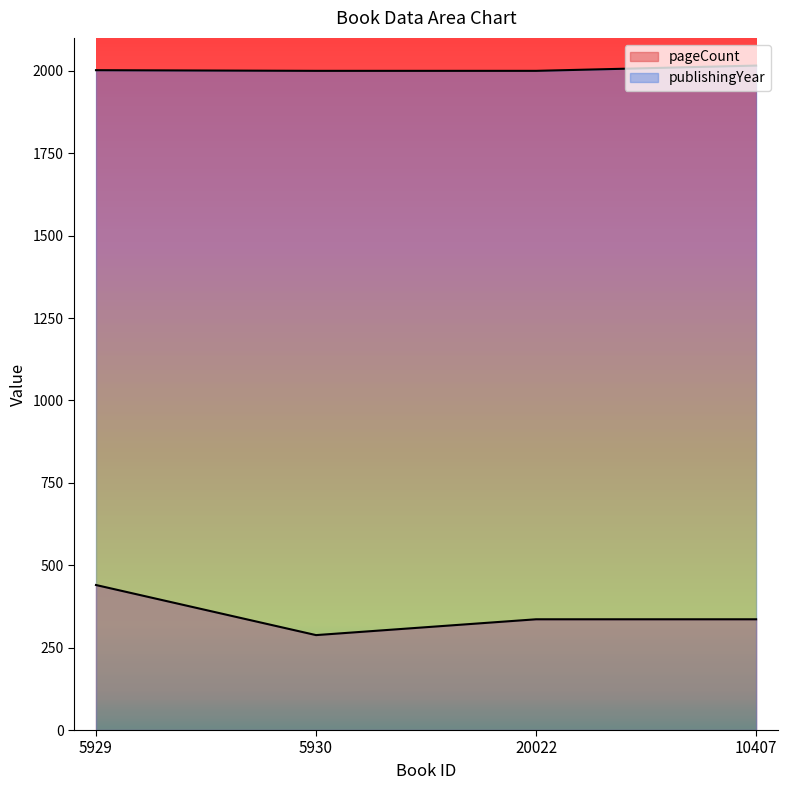

What is the total value across all series at 20022?

2336